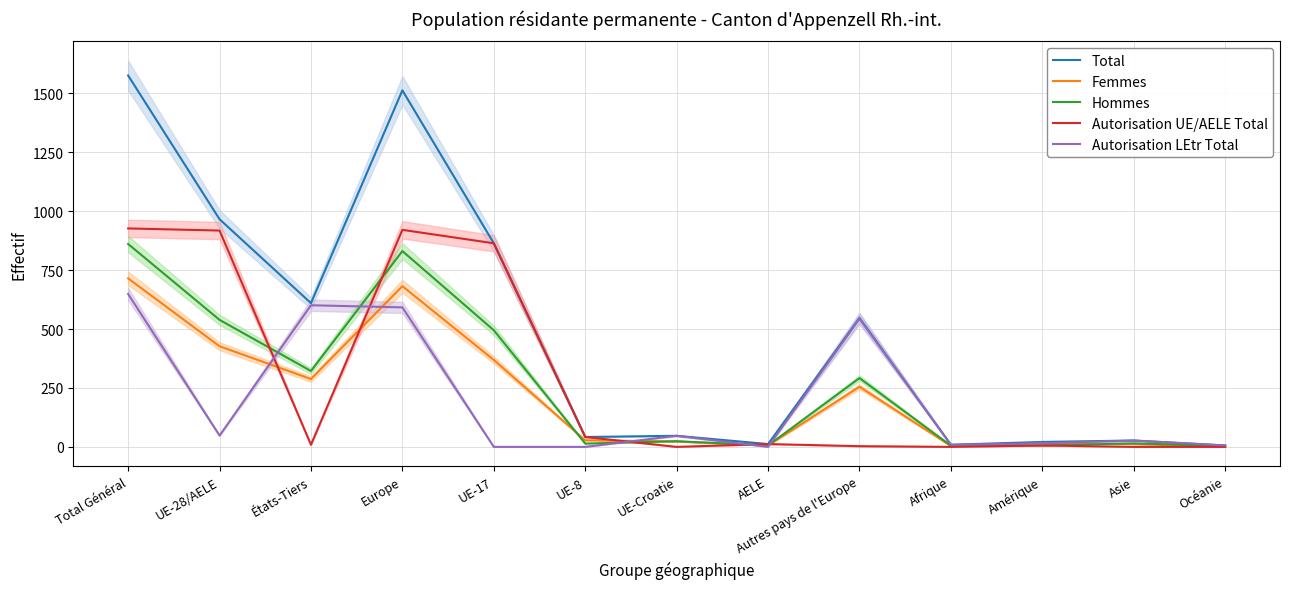

What is the label of the 3rd point from the left?

États-Tiers